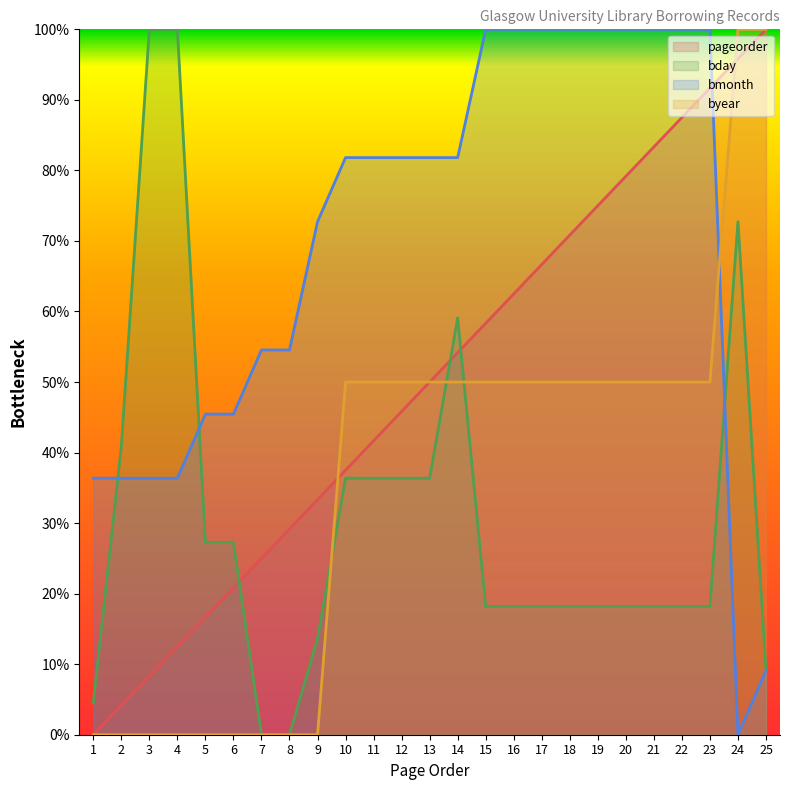

Which label corresponds to the smallest value in the chart?

1